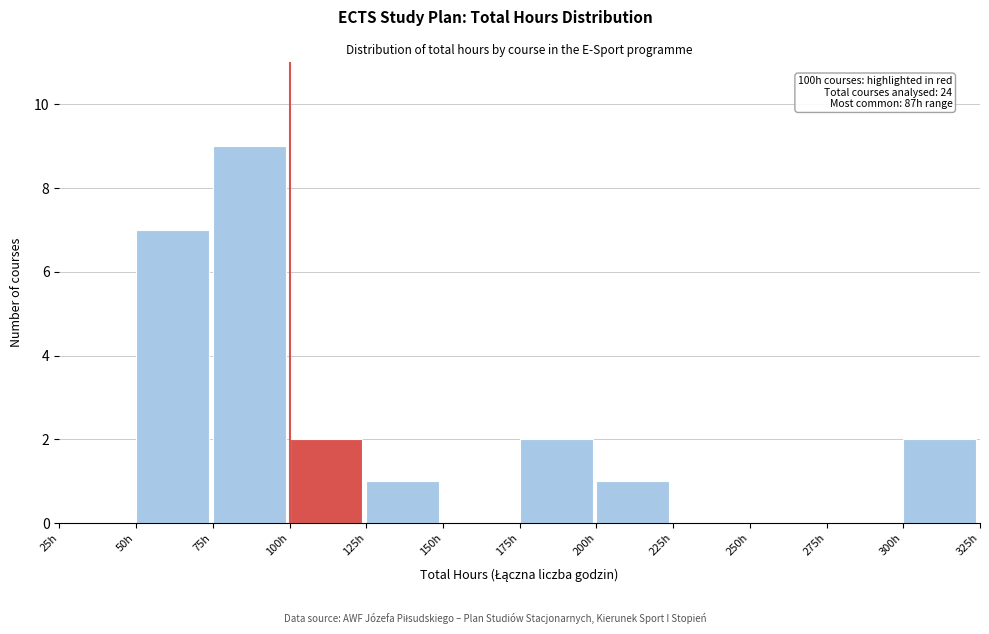

Which range on the x-axis has the tallest bar?

75 to 100